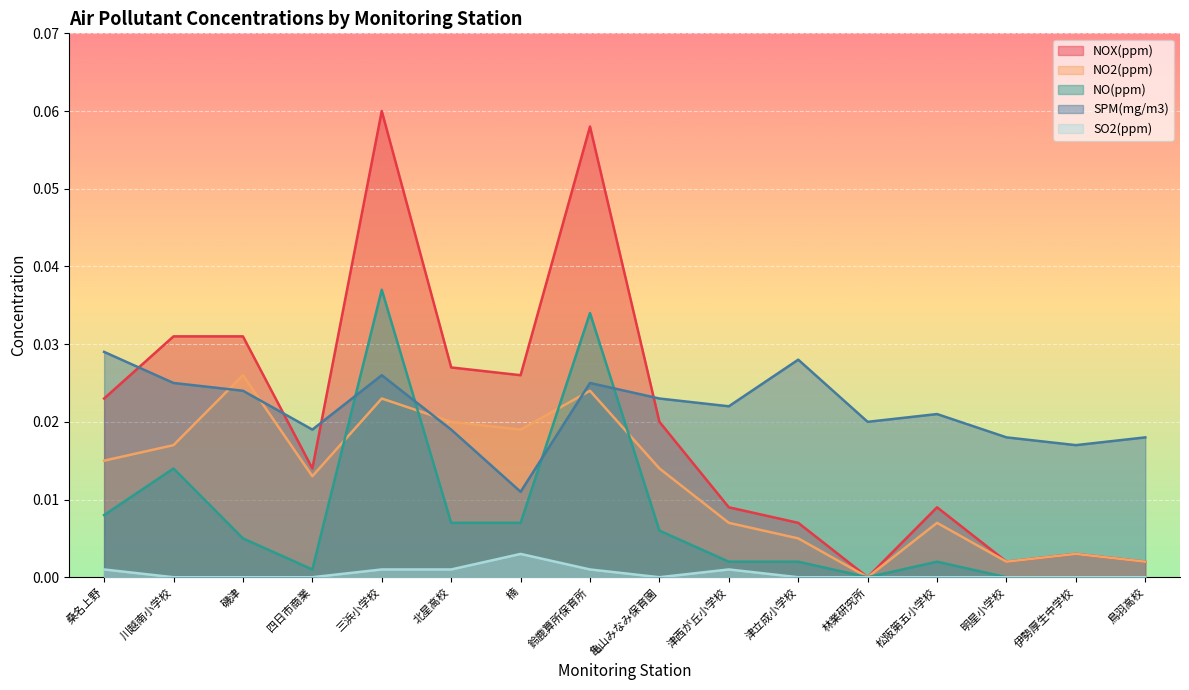

Is it true that NOX(ppm) equals 0.0 at 伊勢厚生中学校?

True